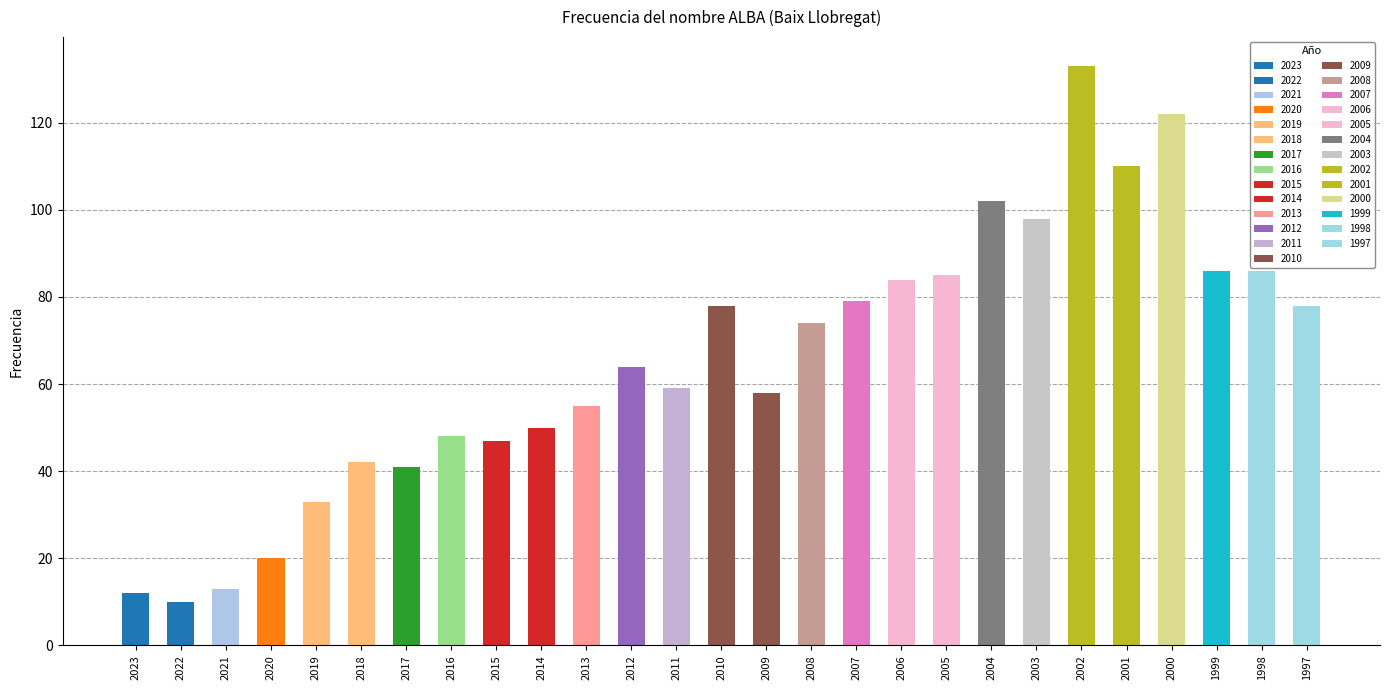

Does the chart contain any negative values?

No